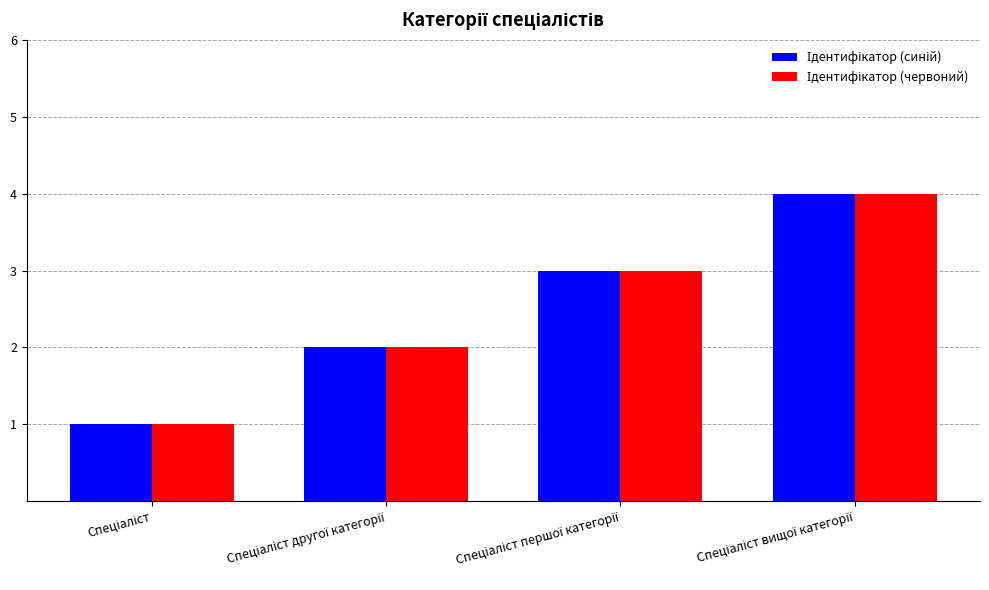

What is the greatest value displayed?

4